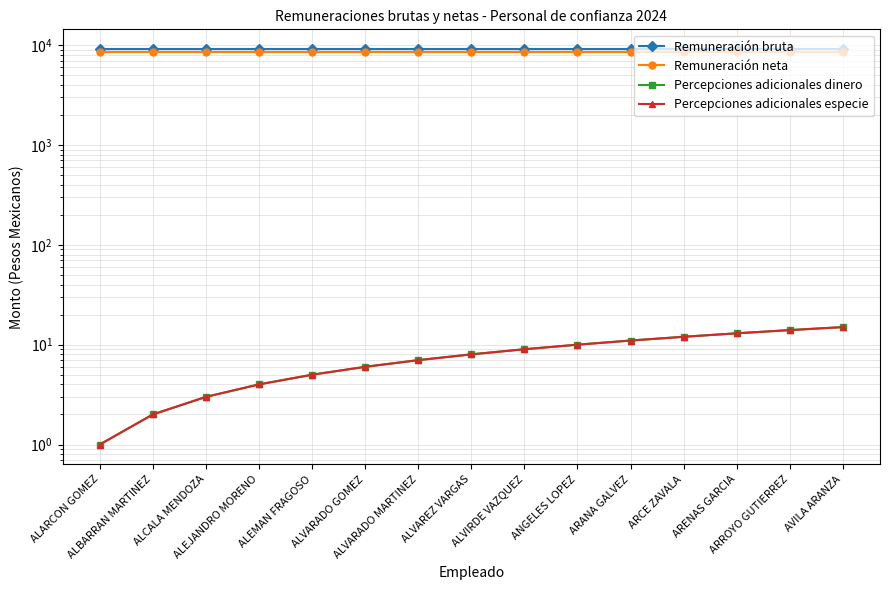

The Remuneración neta series shows 2187.9 at ALBARRAN MARTINEZ. True or false?

False